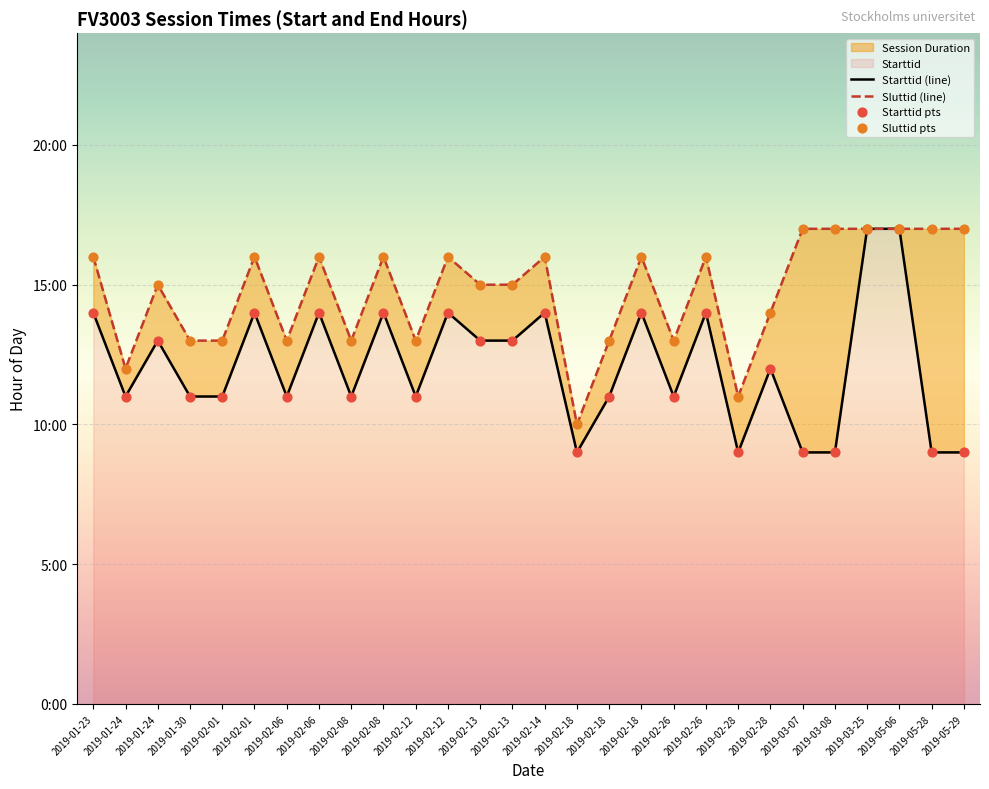

Which series has the largest total across all categories?

Sluttid (line)